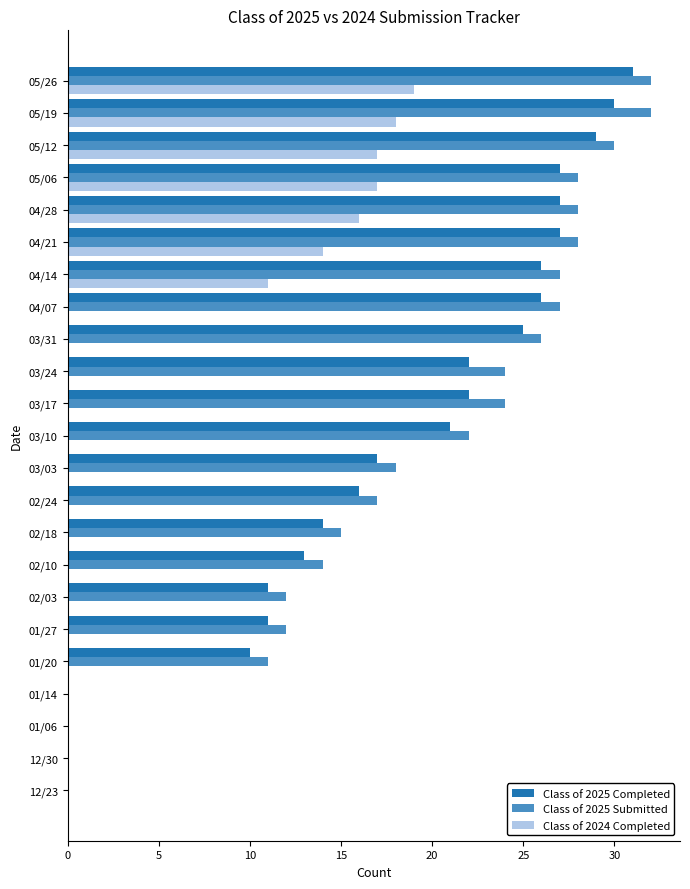

What is the highest value of the Class of 2024 Completed series?

19